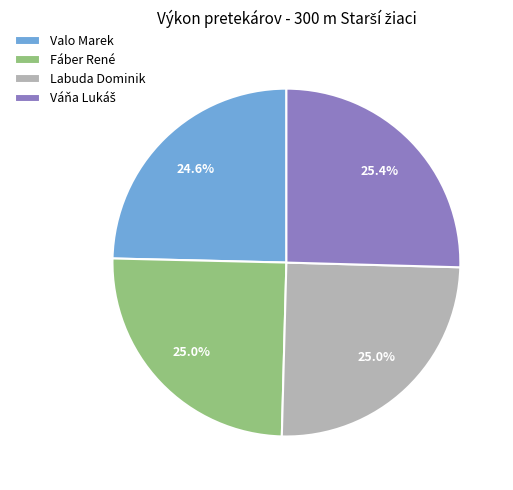

What percentage do Valo Marek and Labuda Dominik together represent?

49.6%